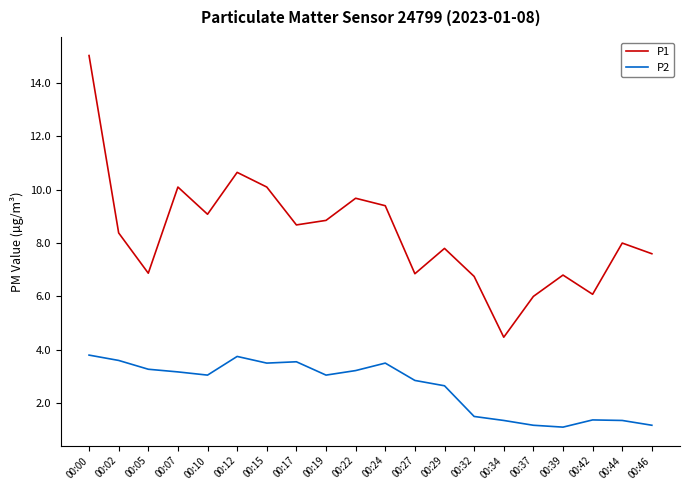

List the series in order of their peak value, highest first.

P1, P2